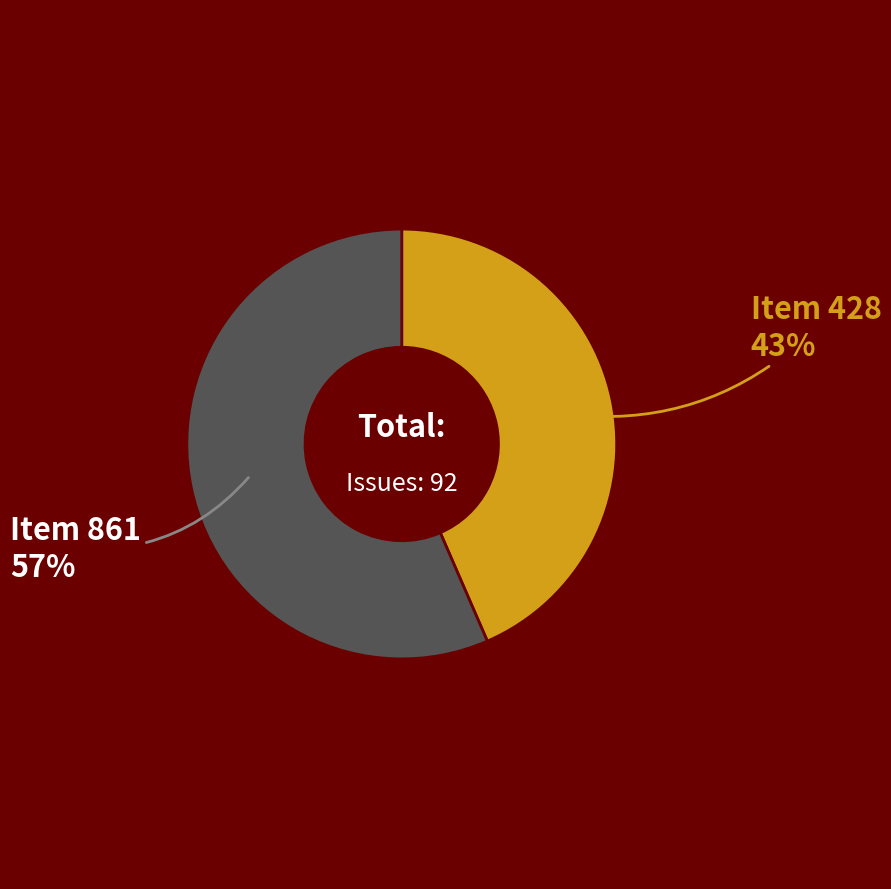

Is there any slice that represents more than half of the pie?

Yes